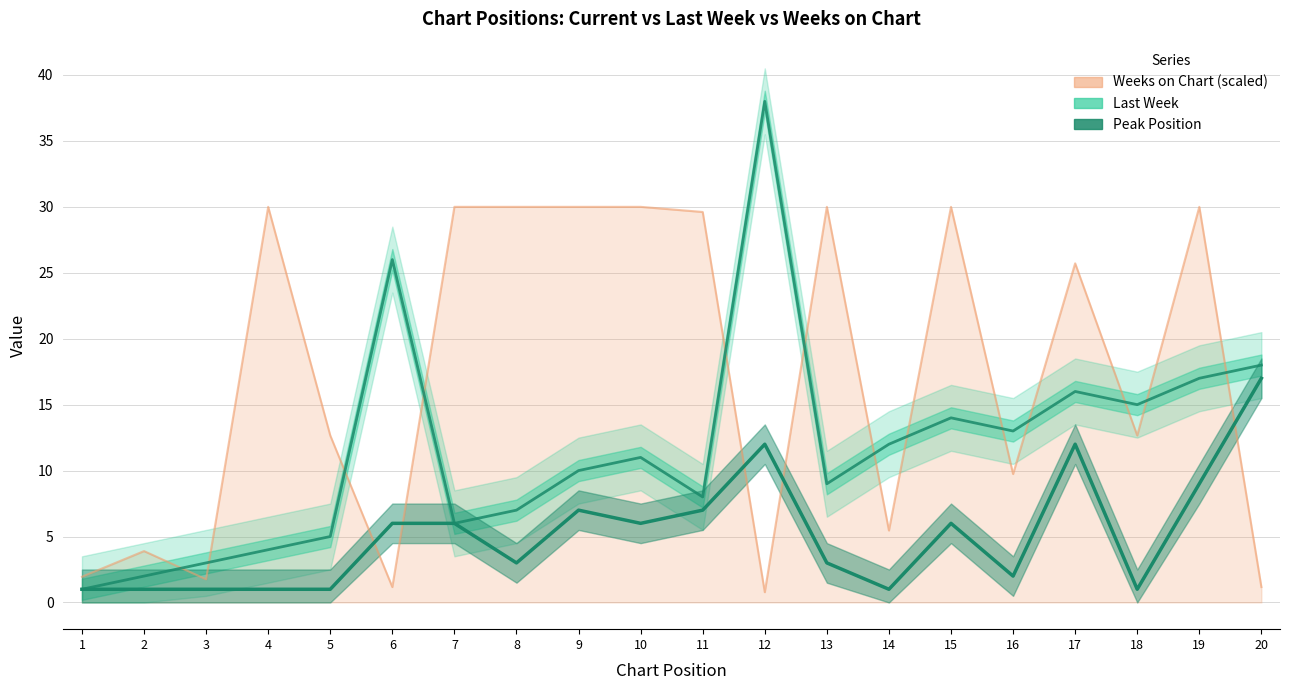

Where is the first local maximum for Peak Position?

9